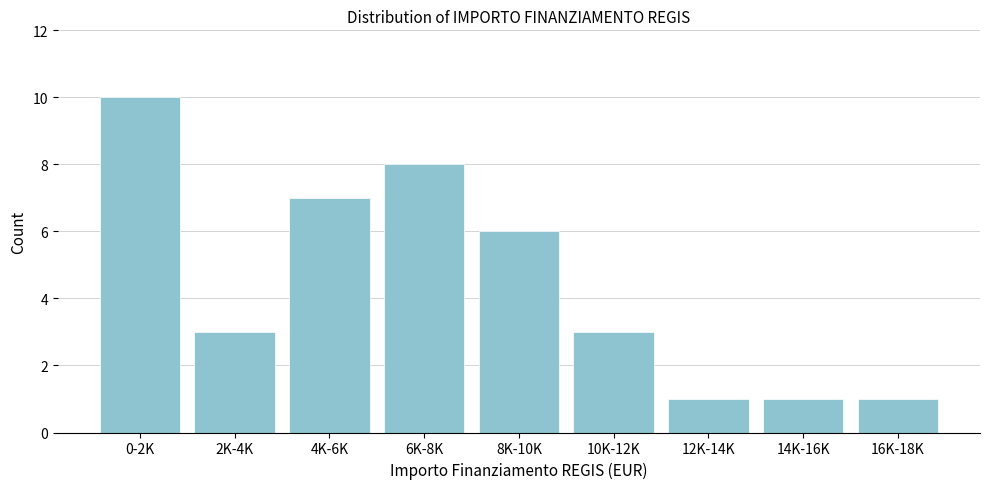

Reading left to right, list all the values displayed in this chart.

0-2K=10	2K-4K=3	4K-6K=7	6K-8K=8	8K-10K=6	10K-12K=3	12K-14K=1	14K-16K=1	16K-18K=1